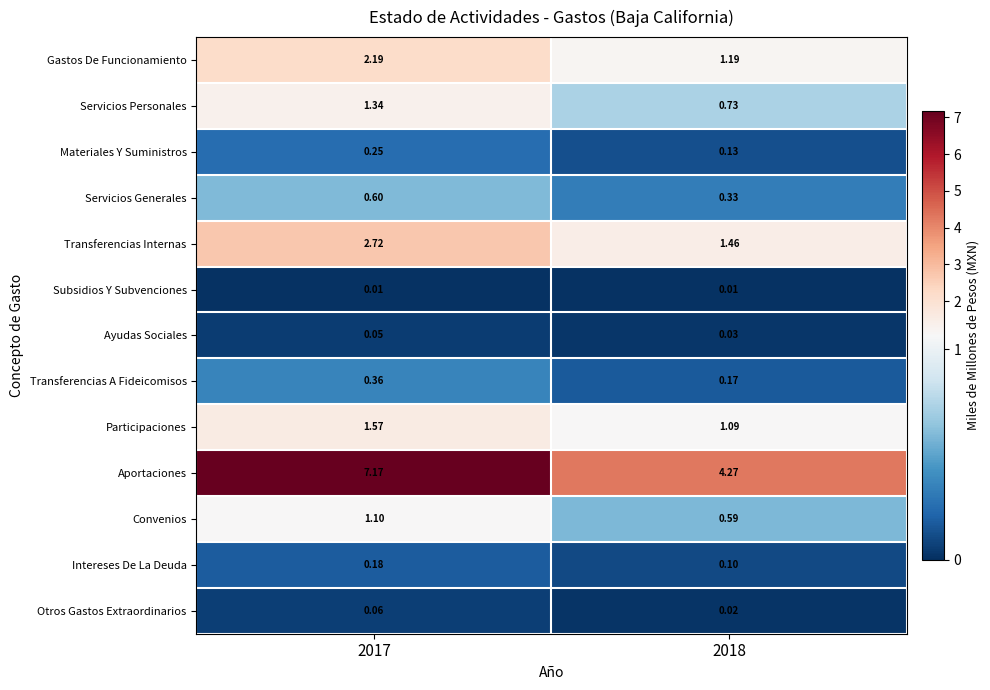

Rank the series at 2018 from lowest to highest value.

Subsidios Y Subvenciones, Otros Gastos Extraordinarios, Ayudas Sociales, Intereses De La Deuda, Materiales Y Suministros, Transferencias A Fideicomisos, Servicios Generales, Convenios, Servicios Personales, Participaciones, Gastos De Funcionamiento, Transferencias Internas, Aportaciones